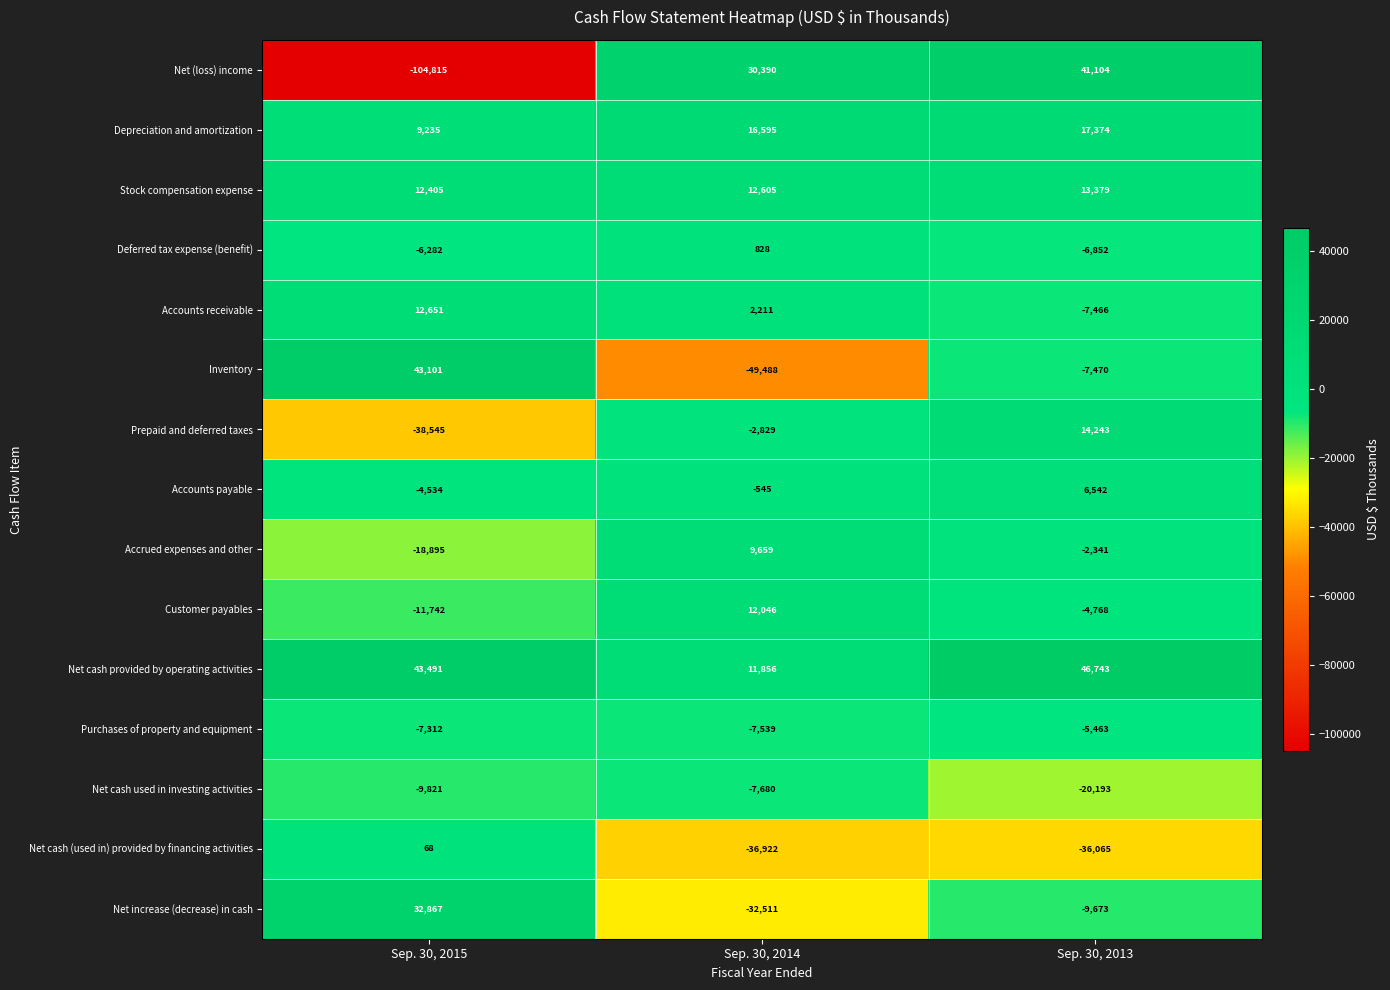

Which series has the largest range (max minus min)?

Net (loss) income